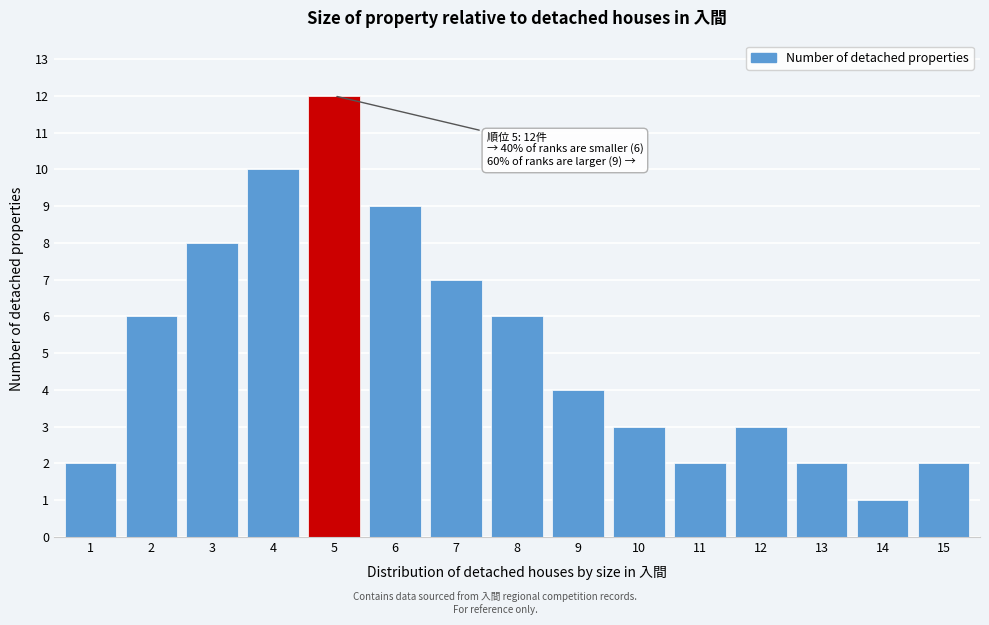

Reading right to left, extract all data points from this chart.

2	1	2	3	2	3	4	6	7	9	12	10	8	6	2